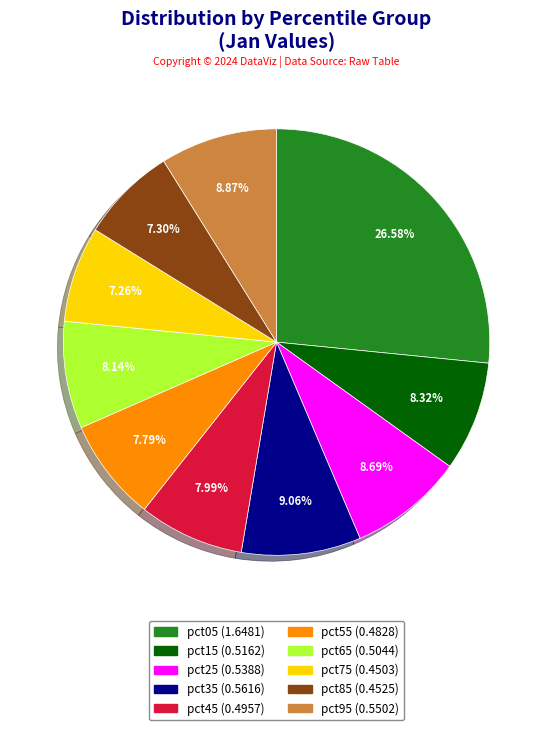

How many slices are in this pie chart?

10